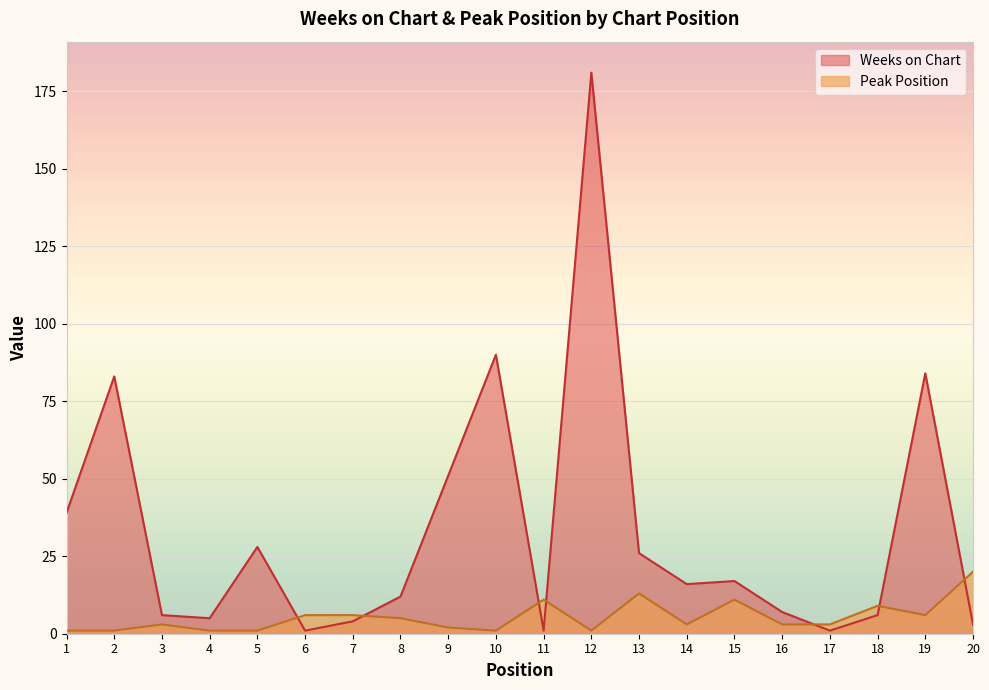

Reading left to right, list all the values displayed in this chart.

Weeks on Chart: 39	83	6	5	28	1	4	12	51	90	1	181	26	16	17	7	1	6	84	3
Peak Position: 1	1	3	1	1	6	6	5	2	1	11	1	13	3	11	3	3	9	6	20